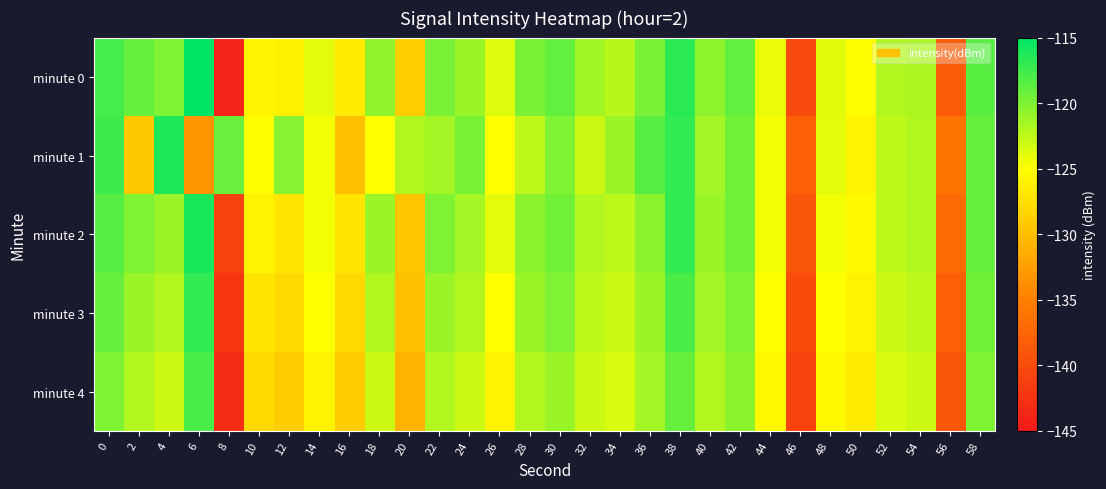

Reading right to left, list all the values displayed in this chart.

minute 0: 58=-118.6	56=-138.4	54=-121.8	52=-122.0	50=-125.3	48=-123.8	46=-140.1	44=-124.2	42=-118.9	40=-120.5	38=-116.7	36=-119.9	34=-122.2	32=-121.4	30=-118.9	28=-119.9	26=-123.7	24=-121.0	22=-119.8	20=-128.9	18=-120.6	16=-126.6	14=-123.9	12=-126.1	10=-125.7	8=-144.0	6=-115.1	4=-120.0	2=-119.0	0=-117.8
minute 1: 58=-119.0	56=-136.0	54=-122.0	52=-122.5	50=-126.0	48=-124.0	46=-138.0	44=-124.5	42=-119.5	40=-121.5	38=-117.0	36=-118.5	34=-121.0	32=-123.0	30=-120.0	28=-122.5	26=-125.0	24=-119.8	22=-121.5	20=-122.0	18=-125.0	16=-130.0	14=-124.5	12=-120.3	10=-125.2	8=-119.1	6=-133.3	4=-116.2	2=-129.3	0=-117.6
minute 2: 58=-119.0	56=-137.0	54=-122.0	52=-122.5	50=-125.5	48=-124.5	46=-139.0	44=-124.5	42=-119.5	40=-121.0	38=-117.0	36=-120.5	34=-122.5	32=-122.0	30=-119.5	28=-120.5	26=-124.0	24=-121.5	22=-120.0	20=-129.5	18=-121.0	16=-127.0	14=-124.5	12=-127.0	10=-126.0	8=-141.0	6=-116.0	4=-121.0	2=-120.0	0=-118.5
minute 3: 58=-119.5	56=-138.0	54=-122.5	52=-123.0	50=-126.0	48=-125.0	46=-140.0	44=-125.0	42=-120.0	40=-121.5	38=-118.0	36=-121.0	34=-123.0	32=-122.5	30=-120.0	28=-121.0	26=-125.0	24=-122.0	22=-121.0	20=-130.0	18=-122.0	16=-128.0	14=-125.0	12=-128.0	10=-127.0	8=-142.0	6=-117.0	4=-122.0	2=-121.0	0=-119.0
minute 4: 58=-120.0	56=-139.0	54=-123.0	52=-123.5	50=-126.5	48=-125.5	46=-141.0	44=-125.5	42=-120.5	40=-122.0	38=-119.0	36=-121.5	34=-123.5	32=-123.0	30=-121.0	28=-122.0	26=-126.0	24=-123.0	22=-122.0	20=-131.0	18=-123.0	16=-129.0	14=-126.0	12=-129.0	10=-128.0	8=-143.0	6=-118.0	4=-123.0	2=-122.0	0=-120.0